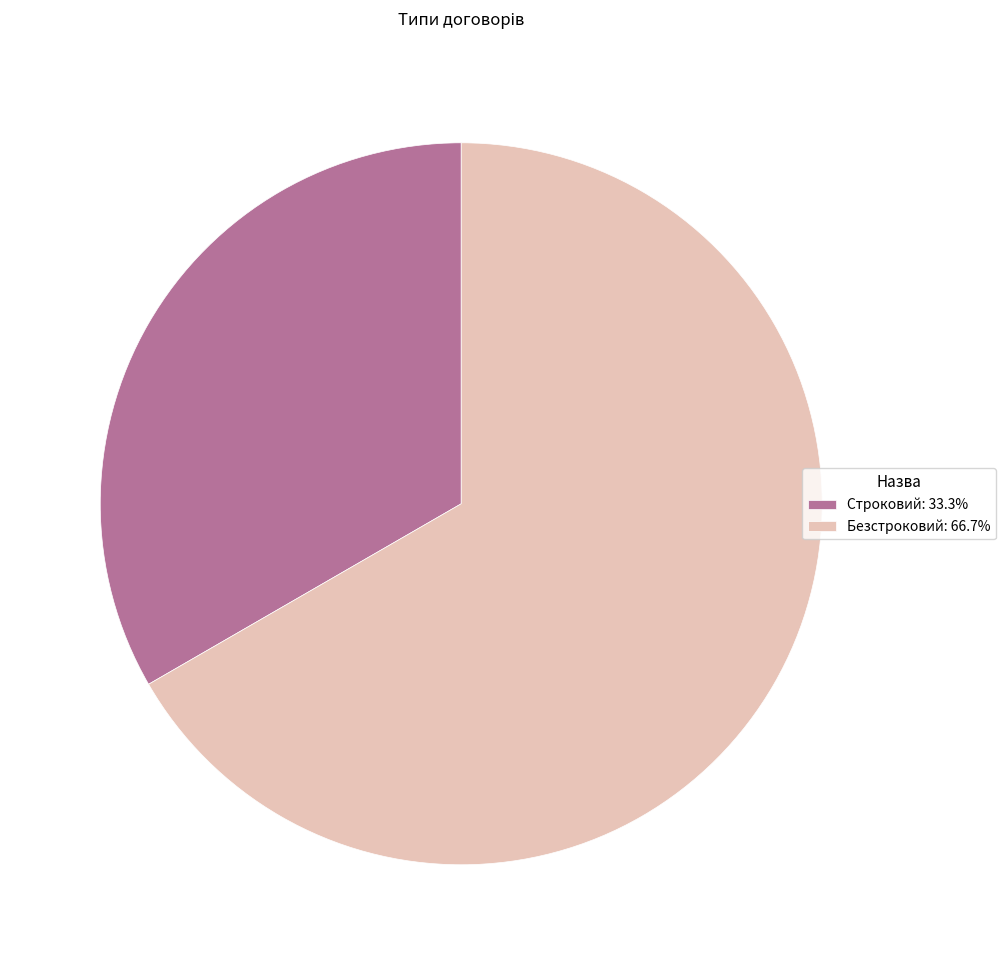

Do Безстроковий and Строковий together represent more than half of the pie?

Yes